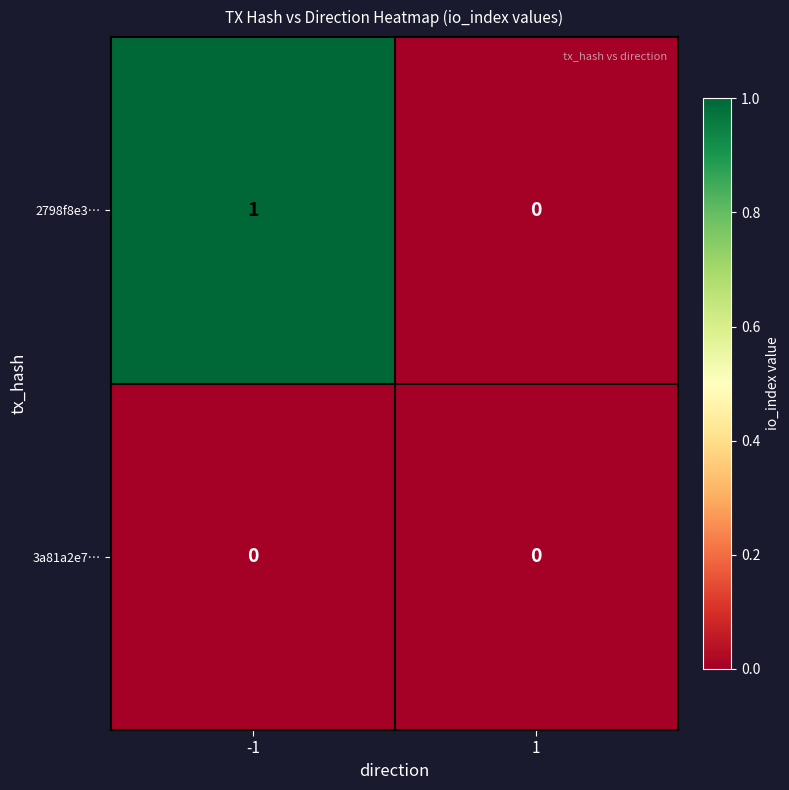

Rank the series by their maximum value, from highest to lowest.

2798f8e3…, 3a81a2e7…